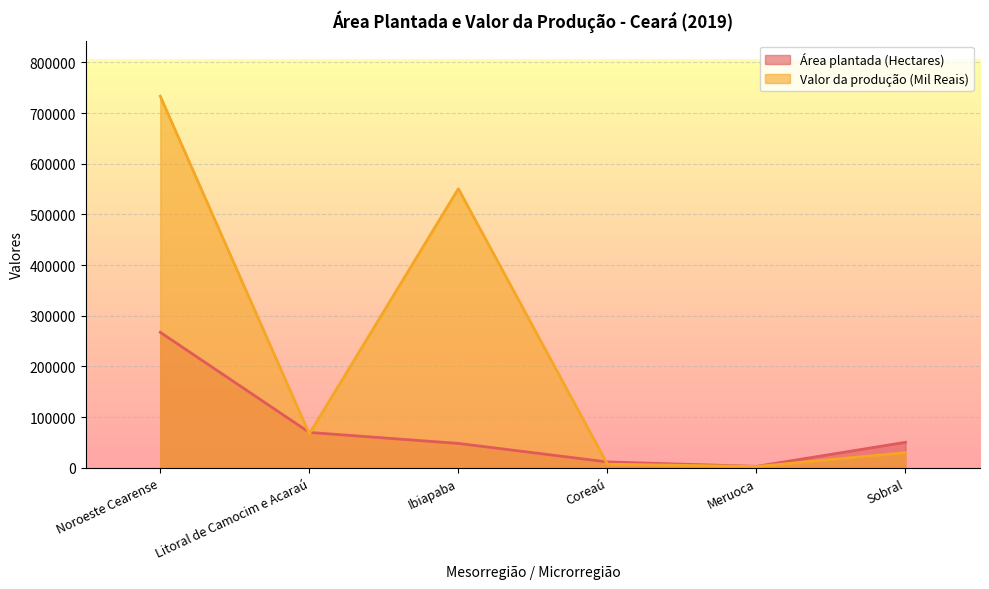

What is the total value across all series at Ibiapaba?

598640